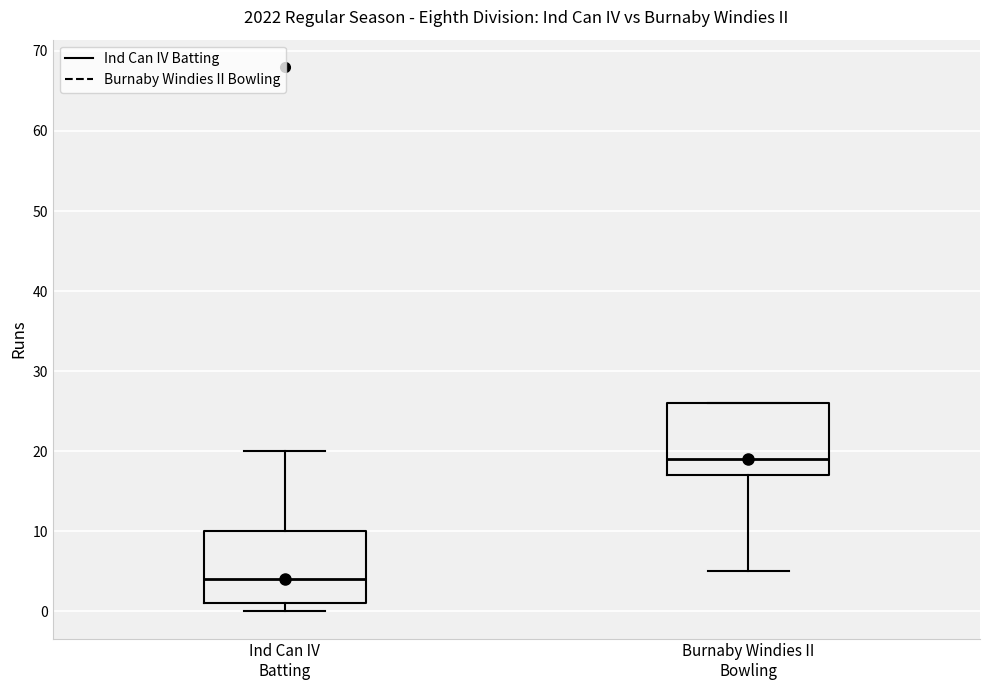

Which box has the highest median line?

Burnaby Windies II Bowling